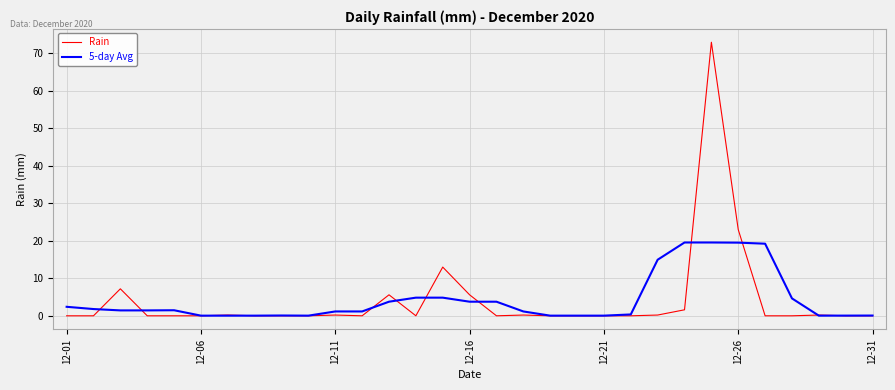

What is the average value of the 5-day Avg series?

4.2